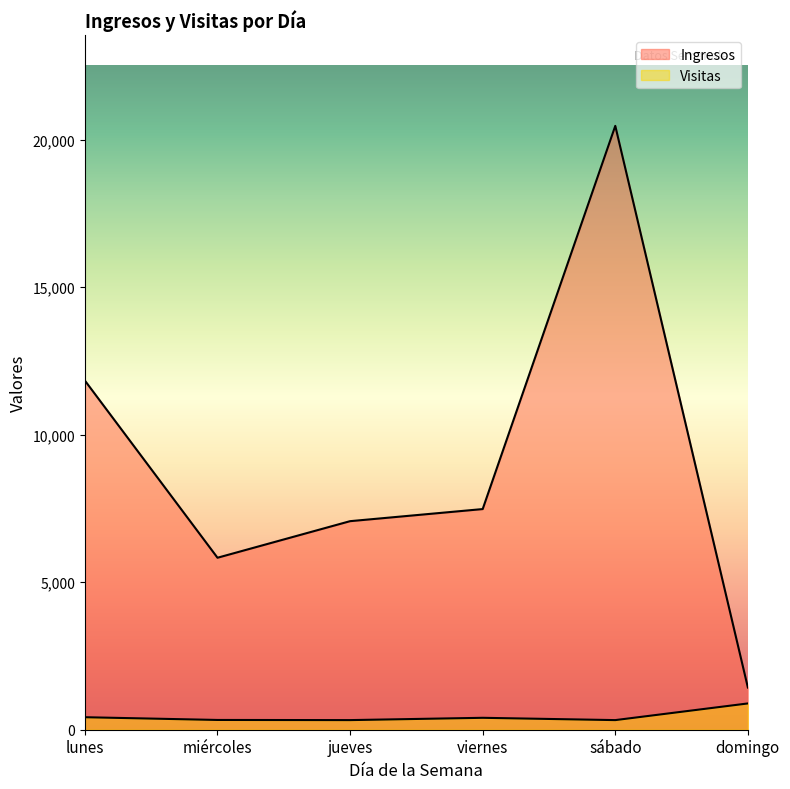

Which series changed the most between jueves and viernes?

Ingresos